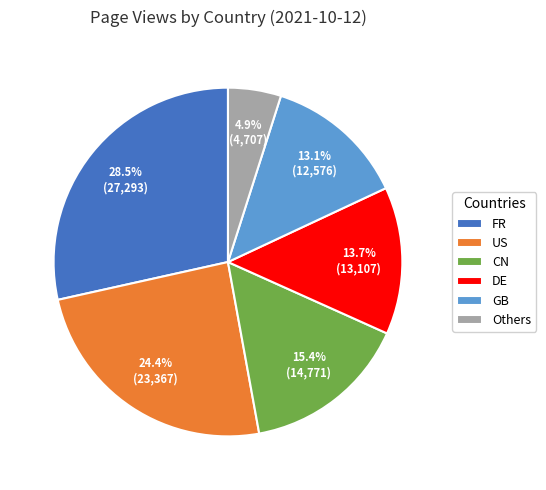

Approximately how many times larger is the value at DE compared to GB?

1.0